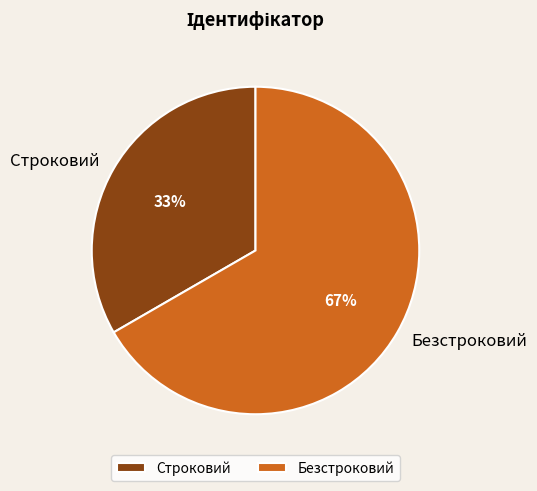

Which has a higher value, Строковий or Безстроковий?

Безстроковий